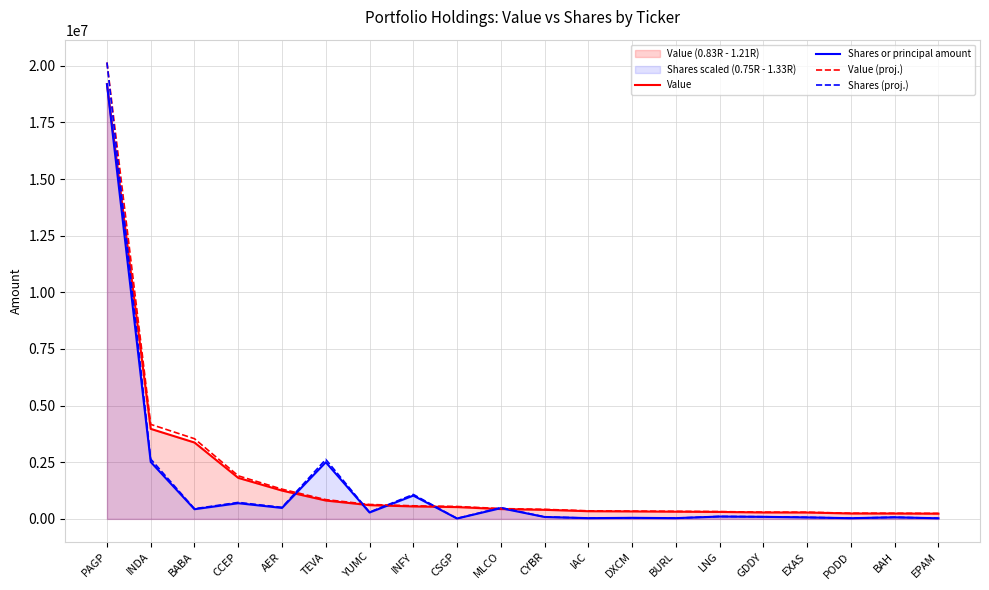

Reading left to right, transcribe all the data shown in this chart.

Value: 19186000.0	3974000.0	3371000.0	1811000.0	1250000.0	811000.0	607000.0	551000.0	522000.0	434000.0	401000.0	340000.0	330000.0	319000.0	308000.0	284000.0	282000.0	239000.0	237000.0	231000.0
Shares or principal amount: 19186000.0	2513310.2	427886.5	693343.8	484846.0	2501357.8	283439.0	1028859.4	18682.2	475122.7	85386.2	33139.7	47002.8	33925.2	103558.9	91266.9	66343.1	30804.4	70758.9	26919.4
Value (proj.): 20145300.0	4172700.0	3539550.0	1901550.0	1312500.0	851550.0	637350.0	578550.0	548100.0	455700.0	421050.0	357000.0	346500.0	334950.0	323400.0	298200.0	296100.0	250950.0	248850.0	242550.0
Shares (proj.): 20145300.0	2638975.7	449280.8	728011.0	509088.3	2626425.7	297610.9	1080302.4	19616.3	498878.9	89655.5	34796.7	49352.9	35621.5	108736.9	95830.2	69660.3	32344.6	74296.8	28265.3